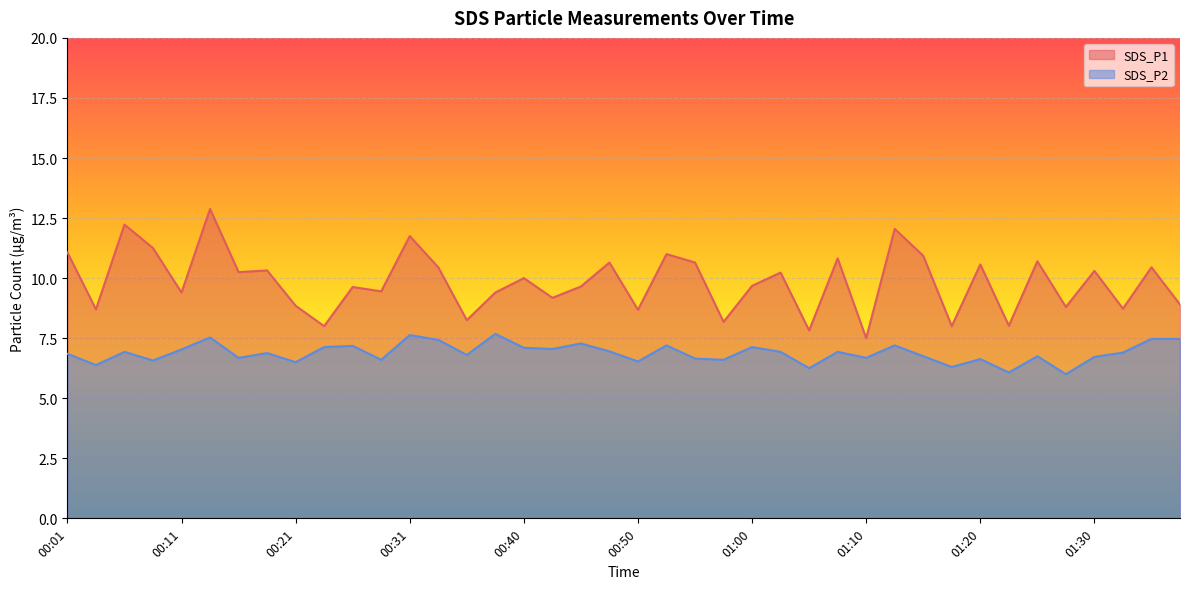

How many data points does each series have?

40